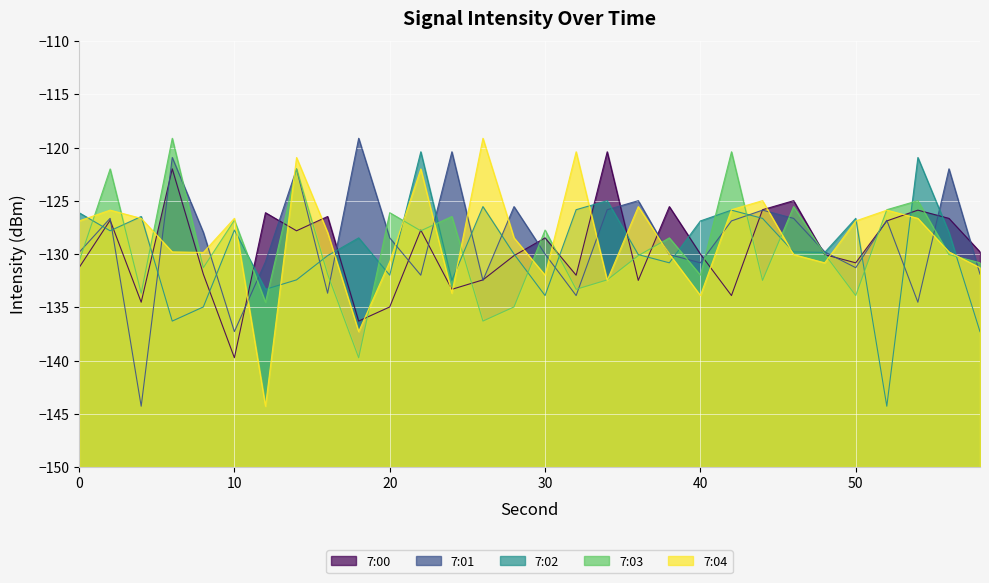

Between which two adjacent categories do 7:00 and 7:03 first intersect?

10 and 12